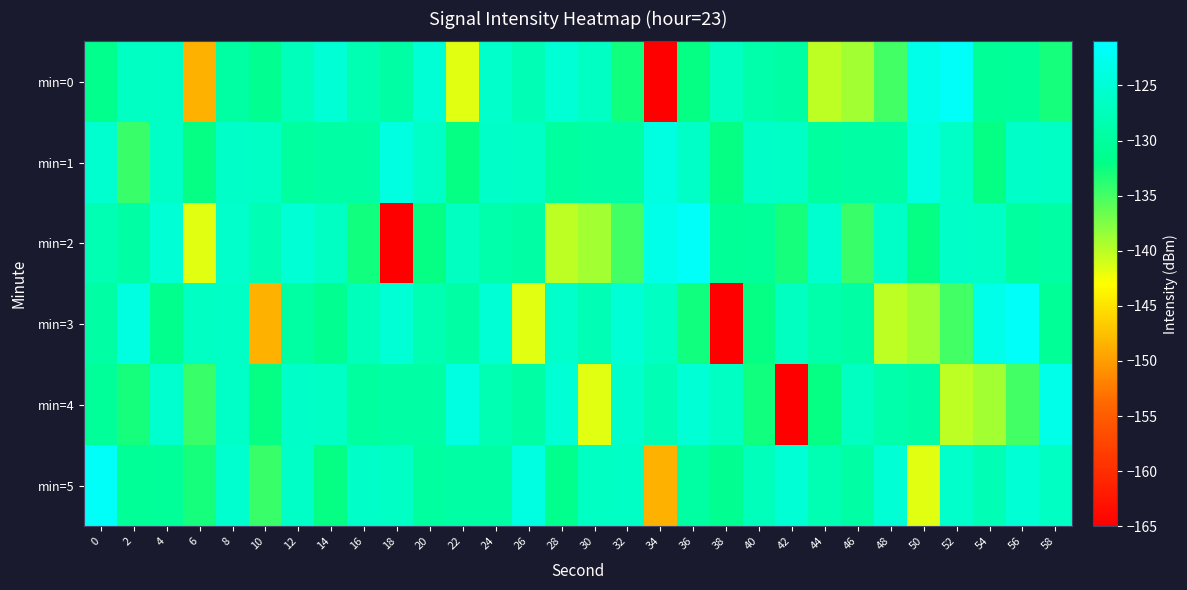

How many categories are shown in the chart?

30